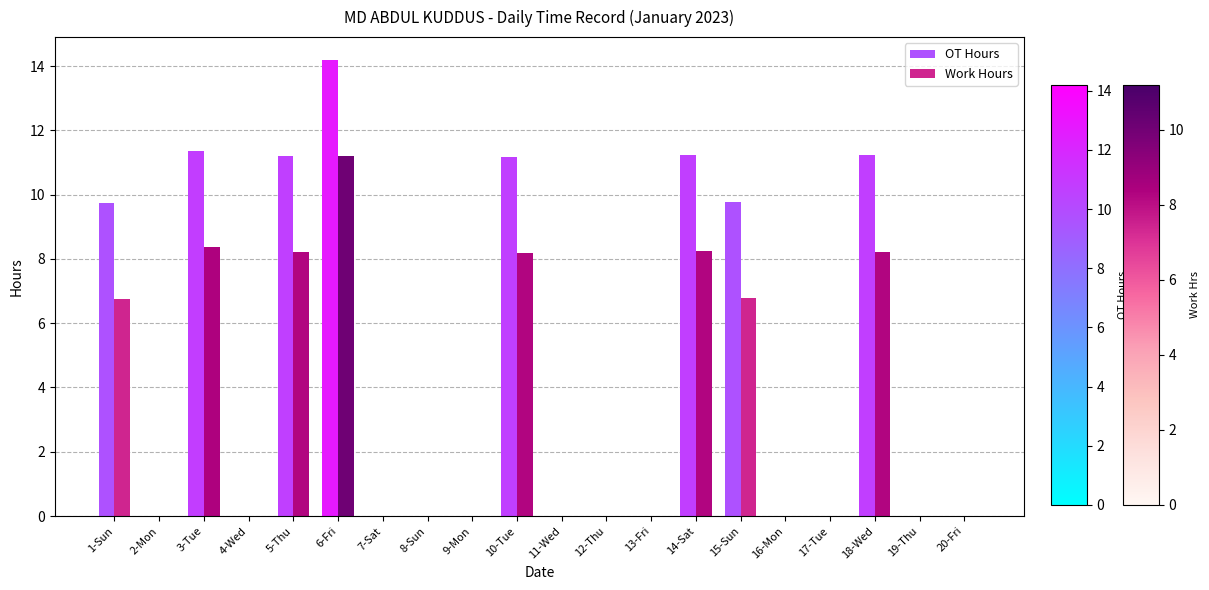

Is it true that OT Hours equals 0.0 at 4-Wed?

True